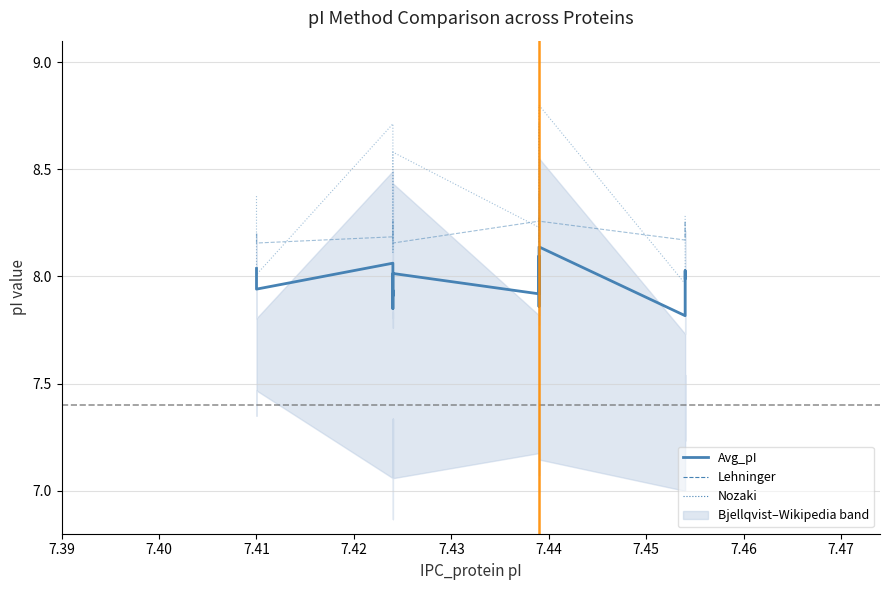

The Avg_pI series shows 2.9 at 7.43. True or false?

False